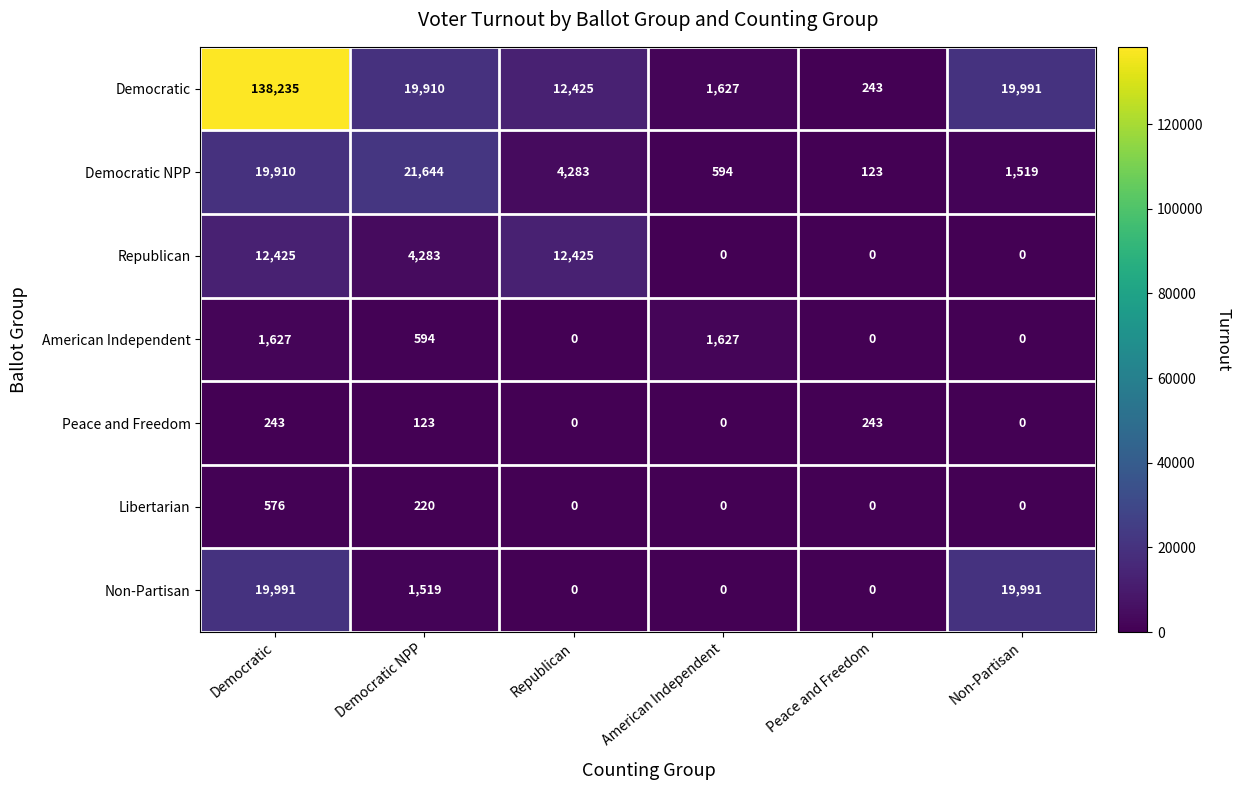

What is the sum of the Republican values at American Independent and Democratic?

12425